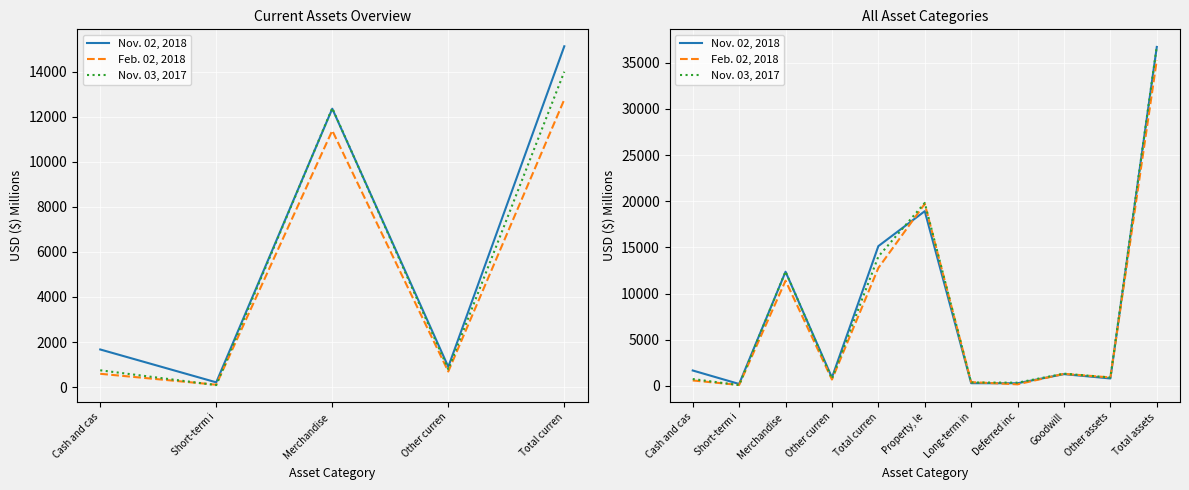

How many interior local valleys does the Feb. 02, 2018 series have?

4